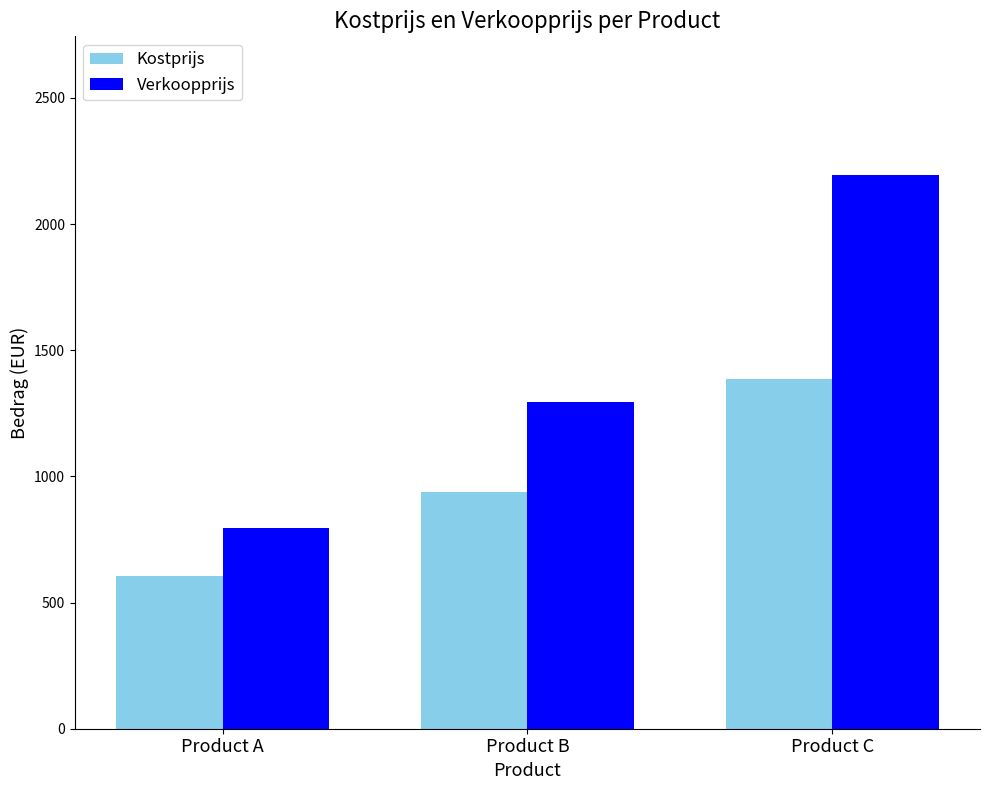

Is the value of Kostprijs at Product B greater than the value of Verkoopprijs at Product B?

No